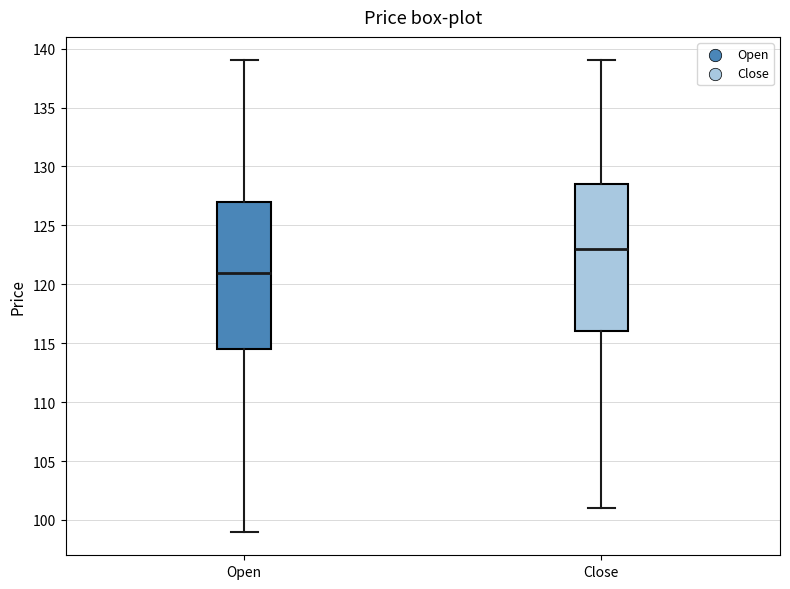

Reading left to right, read every box against the y-axis: the position of its median line, the range the box covers, and the ends of its whiskers. The values are not printed on the chart, so give them approximately, as read against the axis.

Open: median 121.0, box 114.5 to 127.0, whiskers 99.0 to 139.0
Close: median 123.0, box 116.0 to 128.5, whiskers 101.0 to 139.0